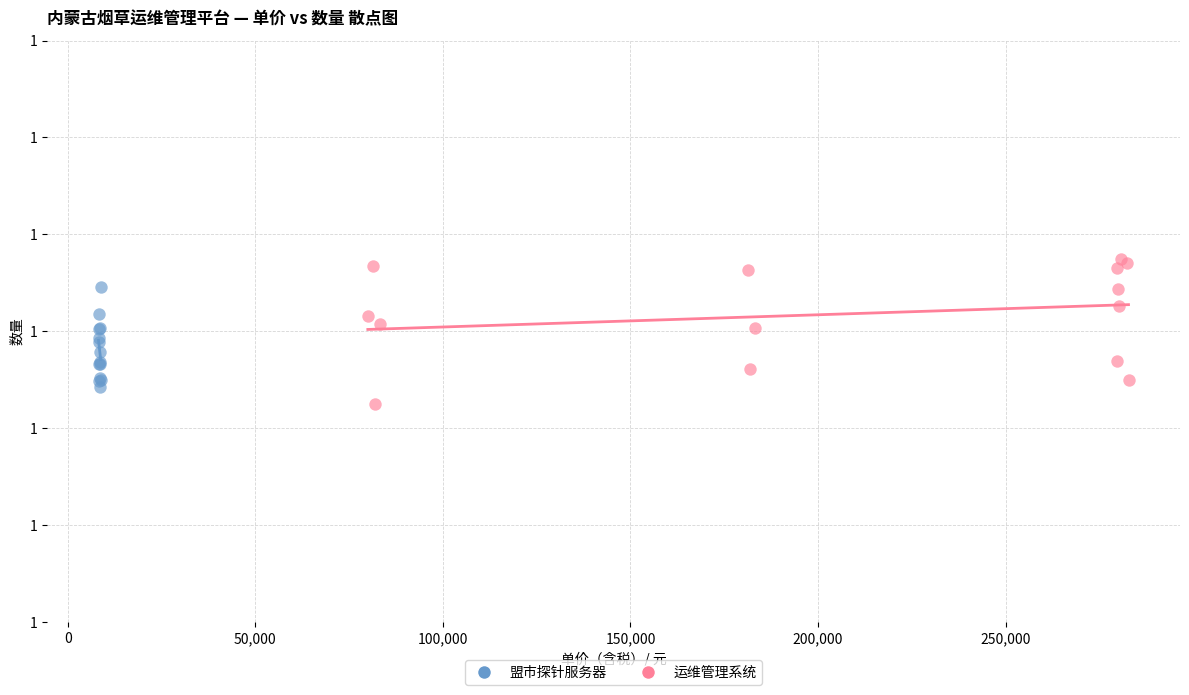

What are all the series names shown in the legend?

盟市探针服务器, 运维管理系统